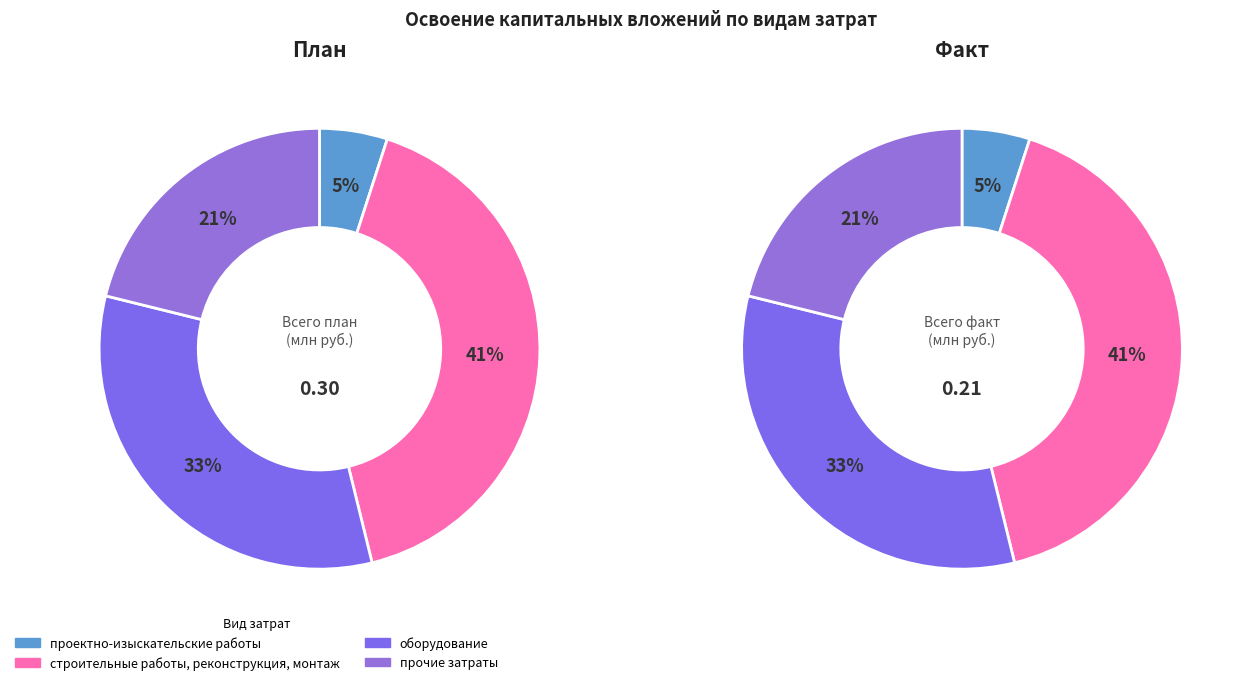

Count the number of slices in the pie.

4